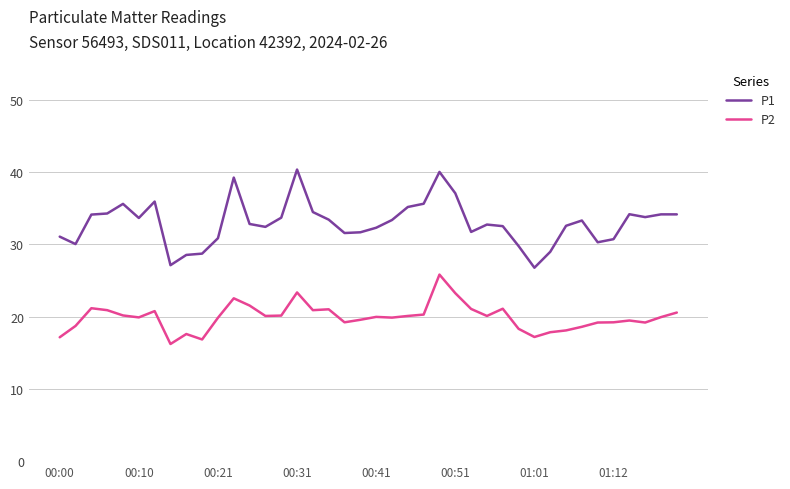

List the series in order of their overall mean, lowest first.

P2, P1